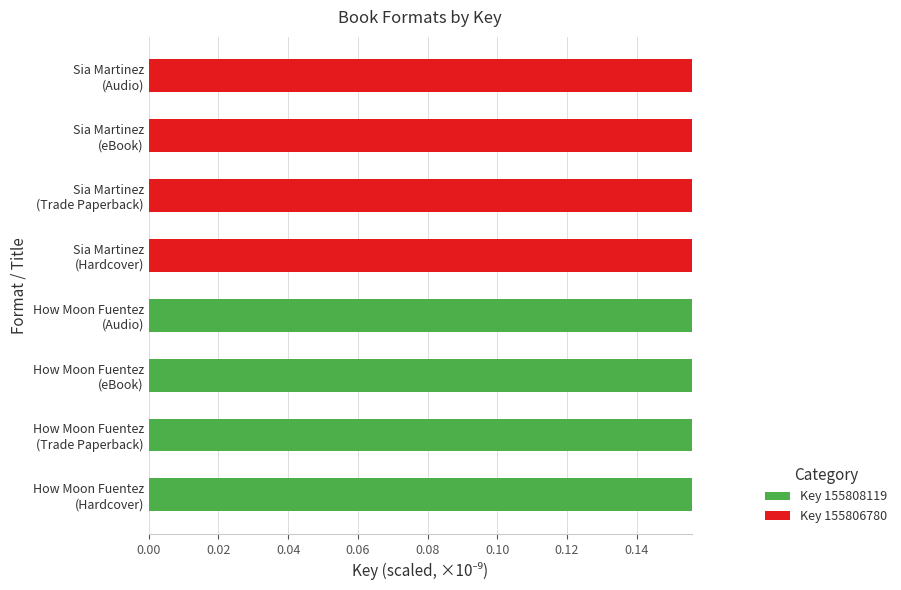

What are all the series names shown in the legend?

Key 155808119, Key 155806780